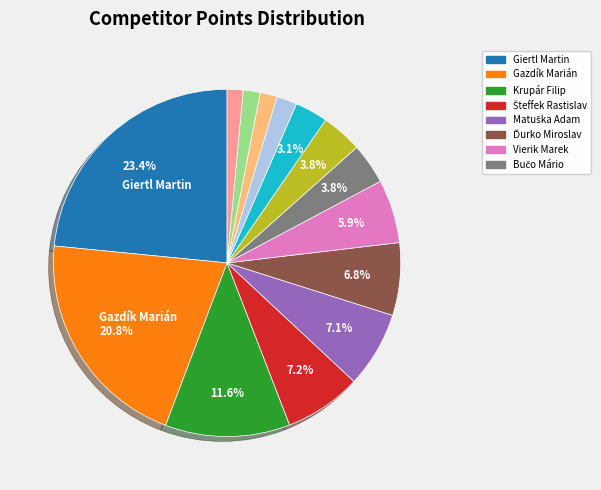

Does any single category account for the majority?

No